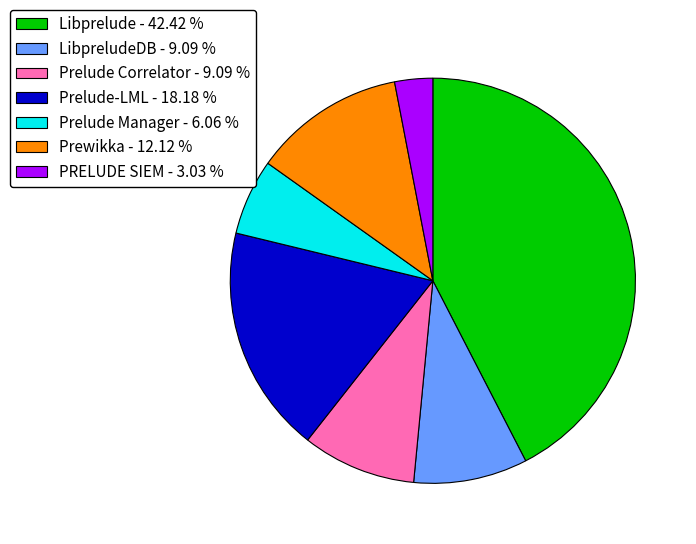

Which has a higher value, Prewikka - 12.12 % or Prelude Manager - 6.06 %?

Prewikka - 12.12 %